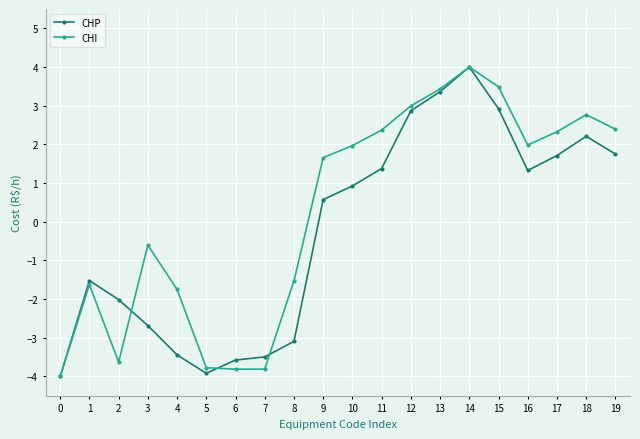

Is it true that CHI equals 2.3 at 17?

True